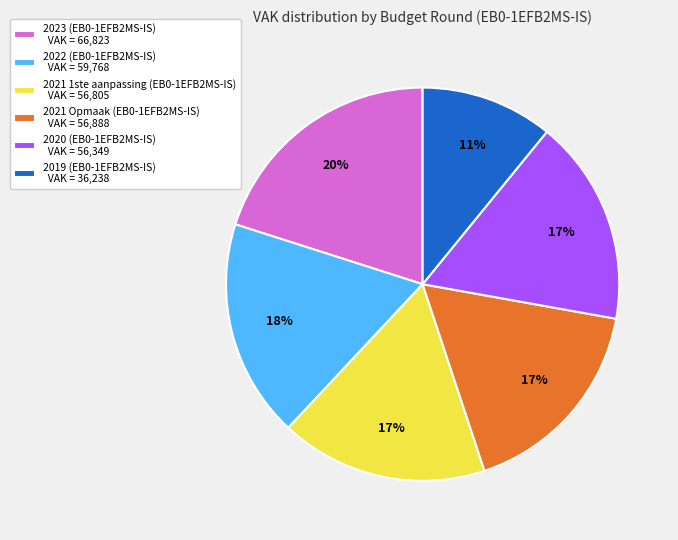

Do 2021 Opmaak (EB0-1EFB2MS-IS) VAK = 56,888 and 2019 (EB0-1EFB2MS-IS) VAK = 36,238 together represent more than half of the pie?

No